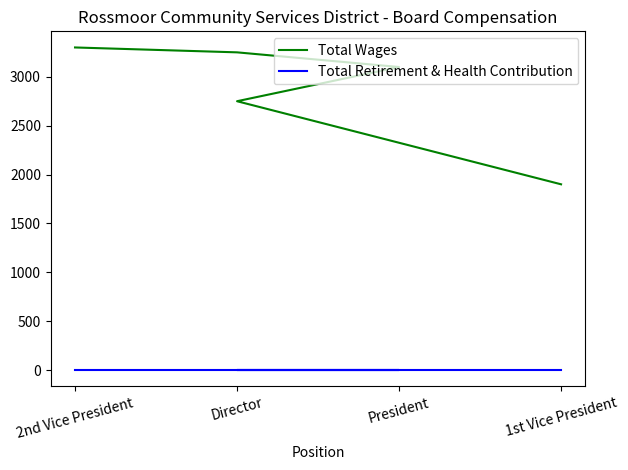

True or false: Total Wages and Total Retirement & Health Contribution intersect in this chart.

False